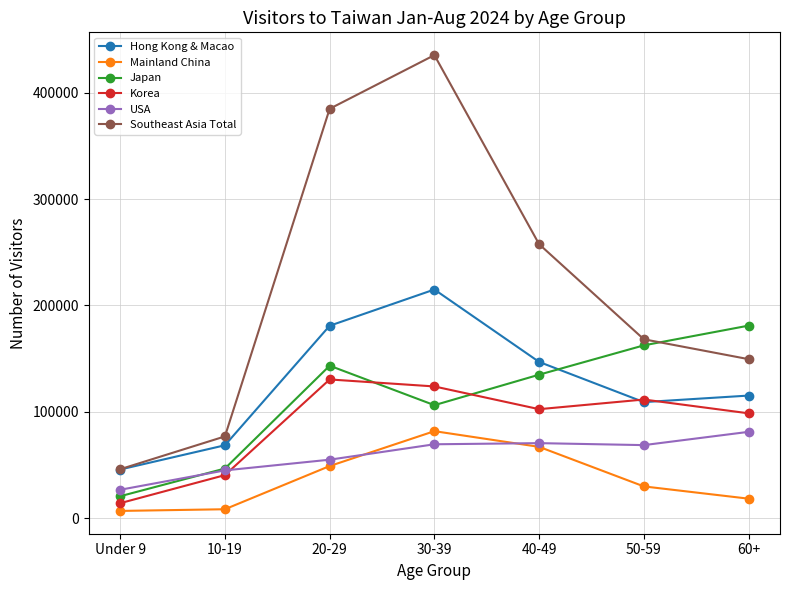

The Korea series shows 14089 at Under 9. True or false?

True